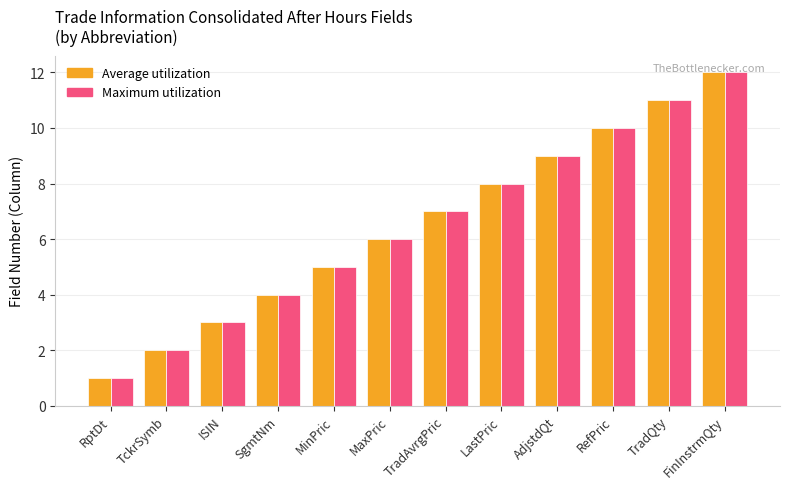

What is the total value across all series at FinInstrmQty?

24